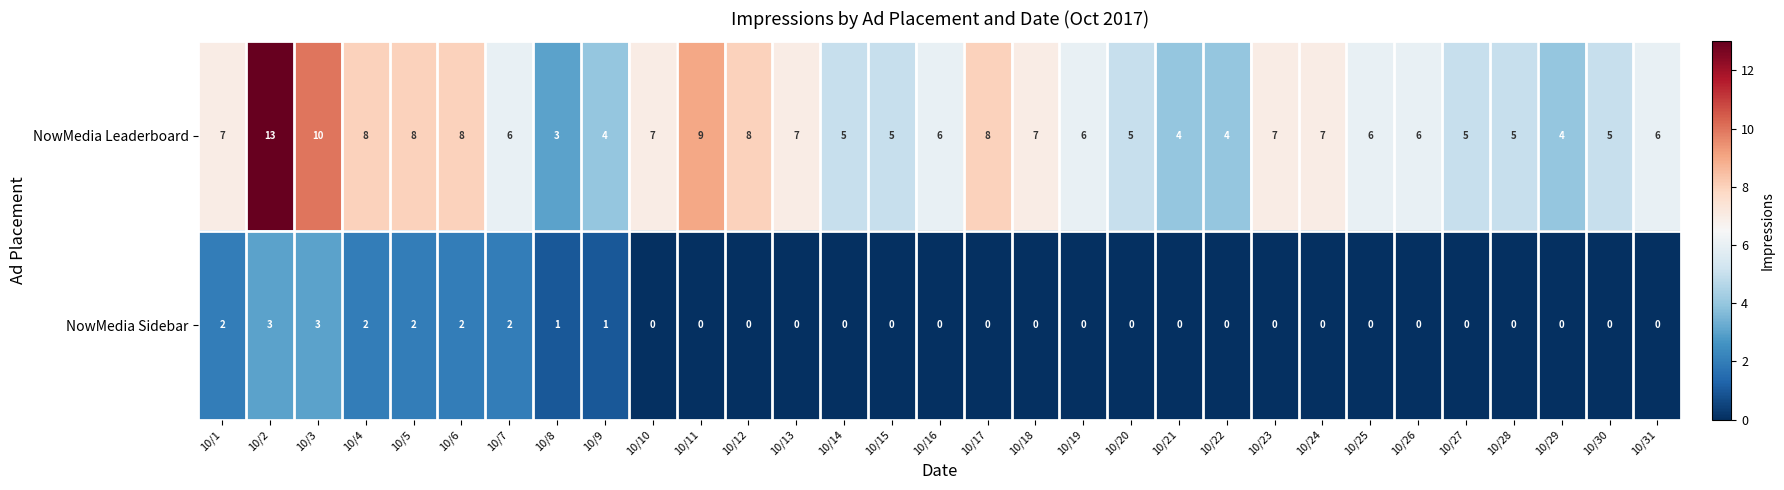

What is the difference between the highest and lowest values at 10/5?

6